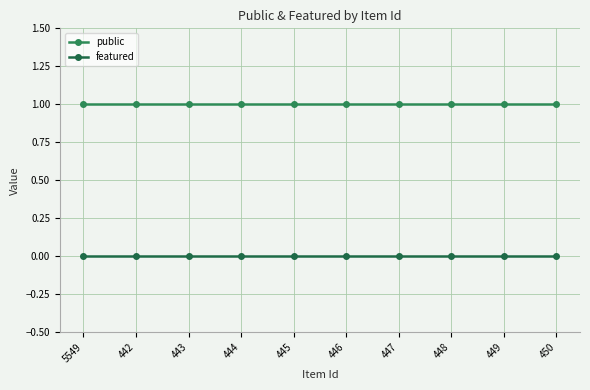

Which series has the largest range (max minus min)?

public